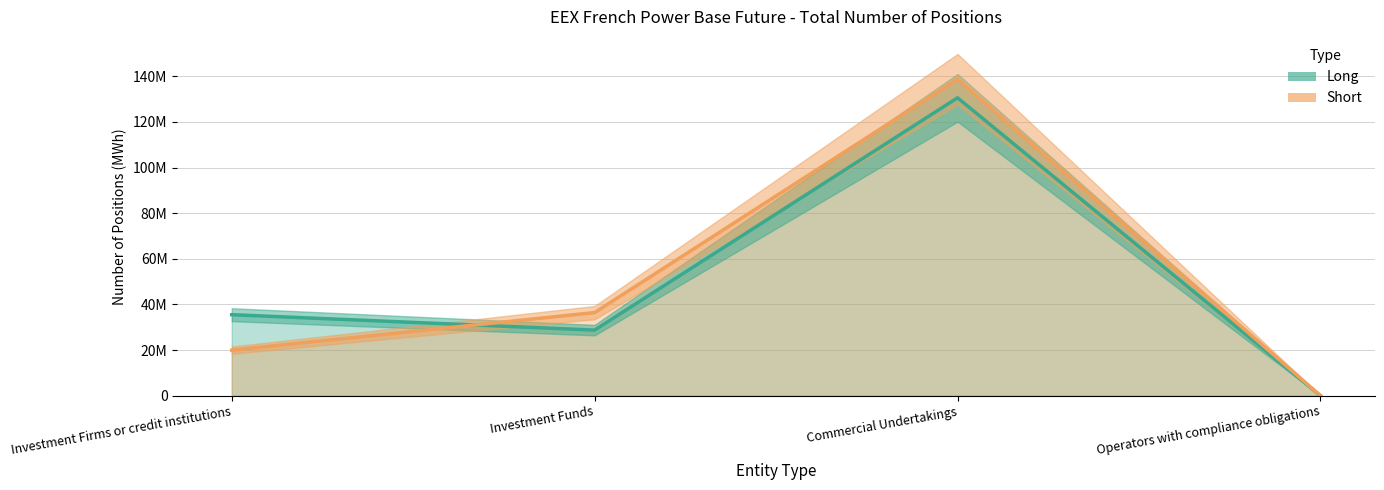

What is the total value across all series at Investment Firms or credit institutions?

55433338